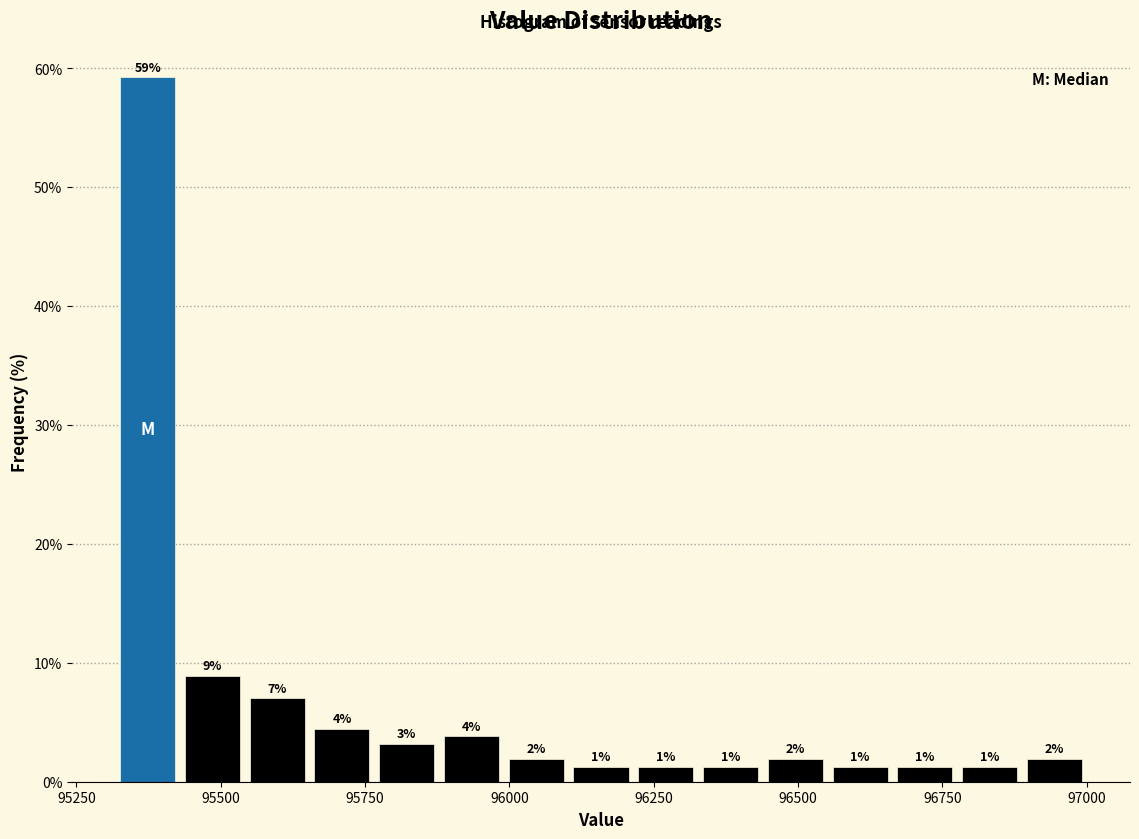

Read against the x-axis, roughly where is the centre of the tallest bar?

95350